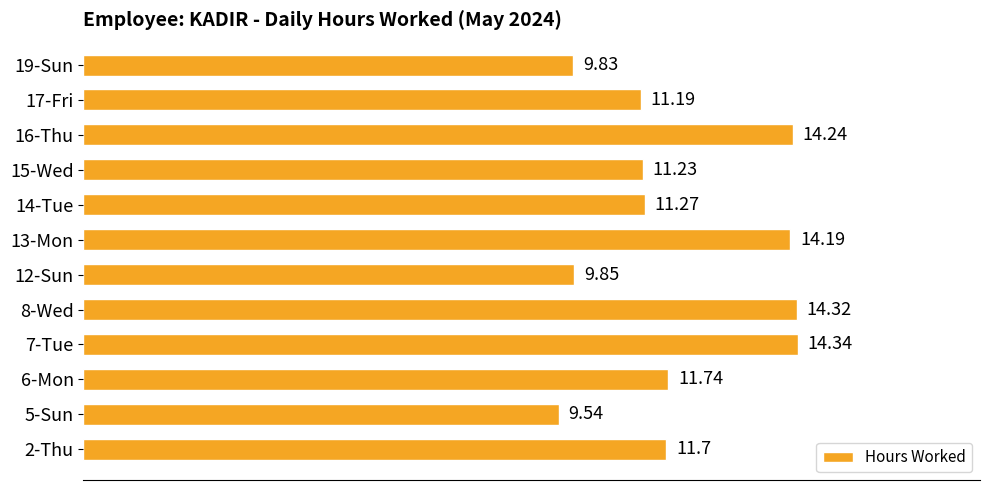

List the labels in order of value, largest first.

7-Tue, 8-Wed, 16-Thu, 13-Mon, 6-Mon, 2-Thu, 14-Tue, 15-Wed, 17-Fri, 12-Sun, 19-Sun, 5-Sun